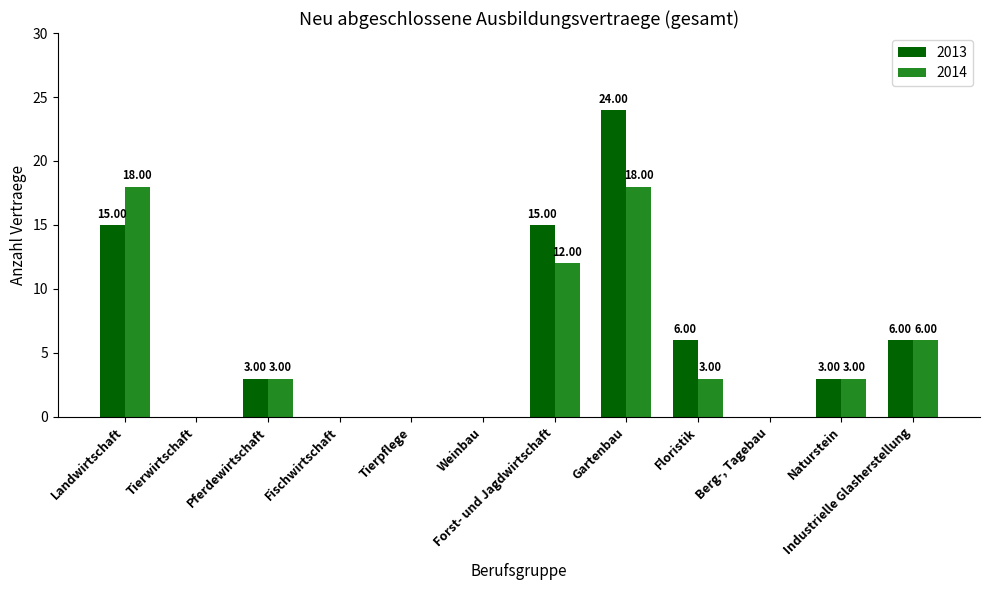

Is it true that 2014 equals 12 at Forst- und Jagdwirtschaft?

True